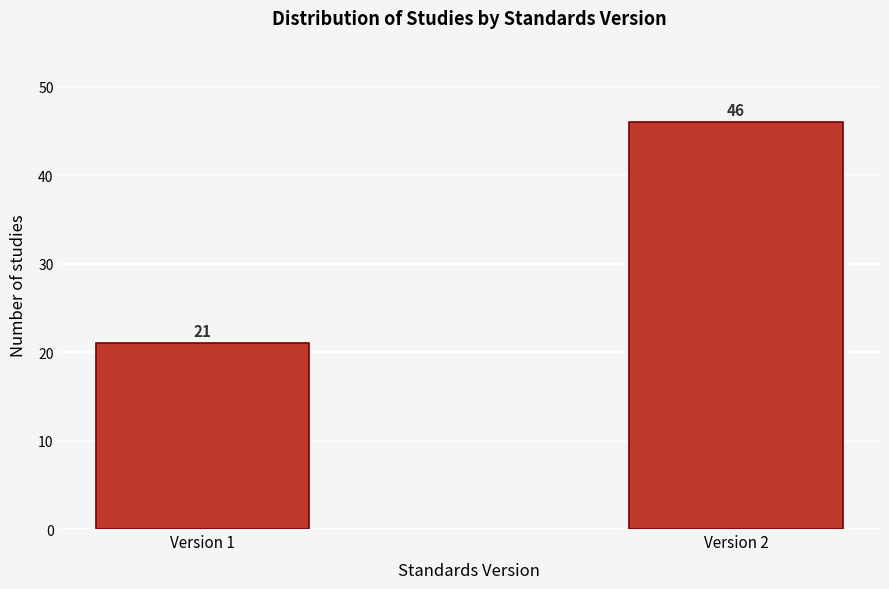

Reading right to left, transcribe all the data shown in this chart.

46	21